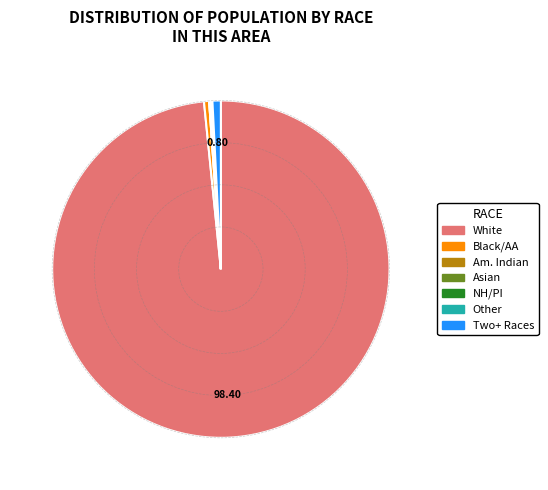

Does Black/AA account for over 50% of the chart?

No